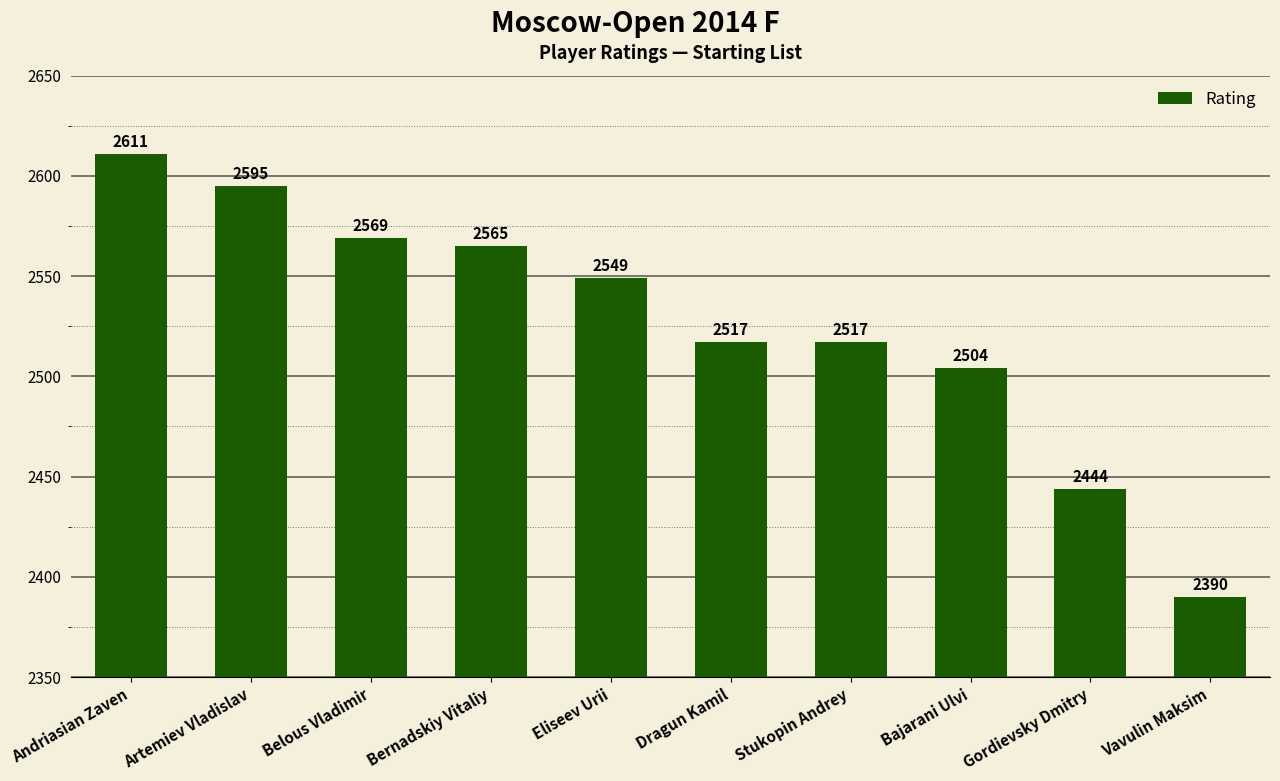

The chart shows a value of 2444 at Gordievsky Dmitry. True or false?

True